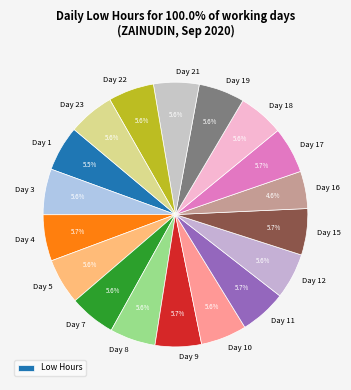

Is there any slice that represents more than half of the pie?

No